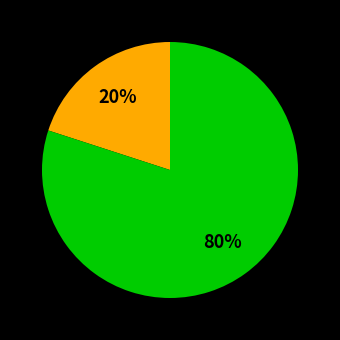

To the nearest percent, what is the difference between the largest and smallest slice percentages?

60%